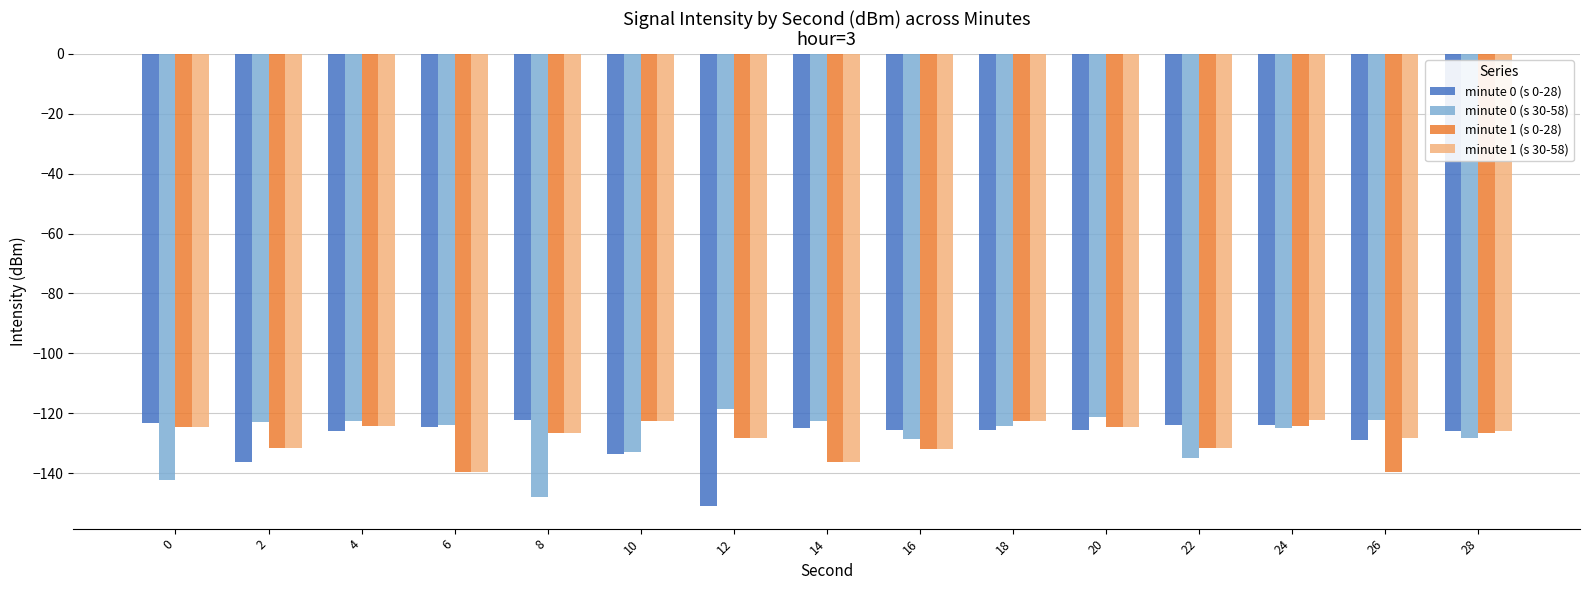

What is the greatest value displayed?

-118.6